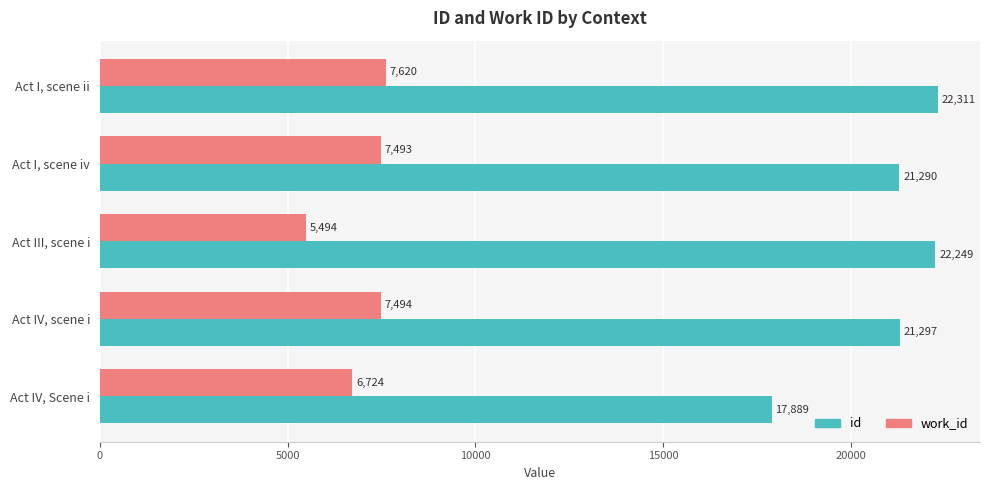

Between Act I, scene iv and Act III, scene i, which series saw the biggest shift?

work_id